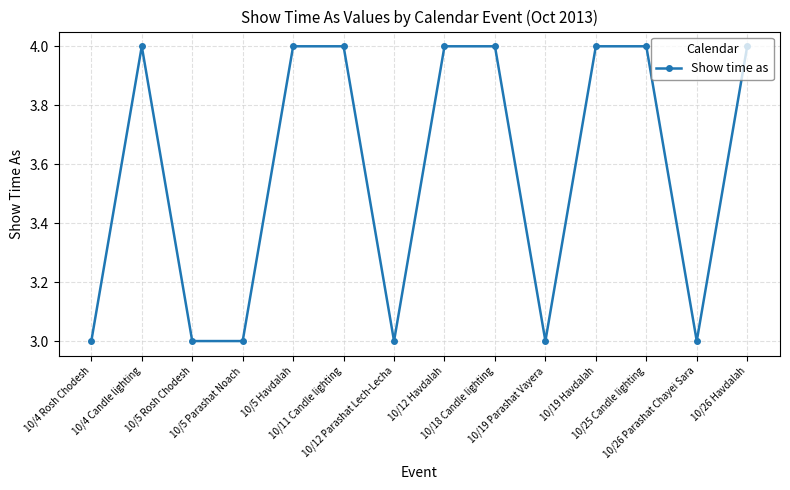

True or false: there are more than 0 points higher than both neighbors.

True